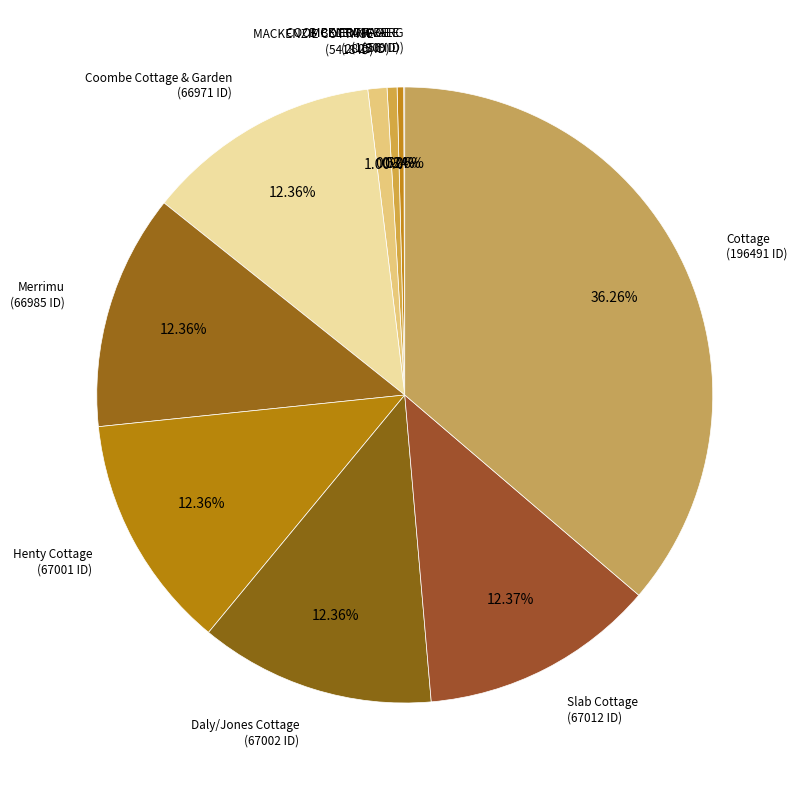

What is the largest slice in the pie chart?

Cottage